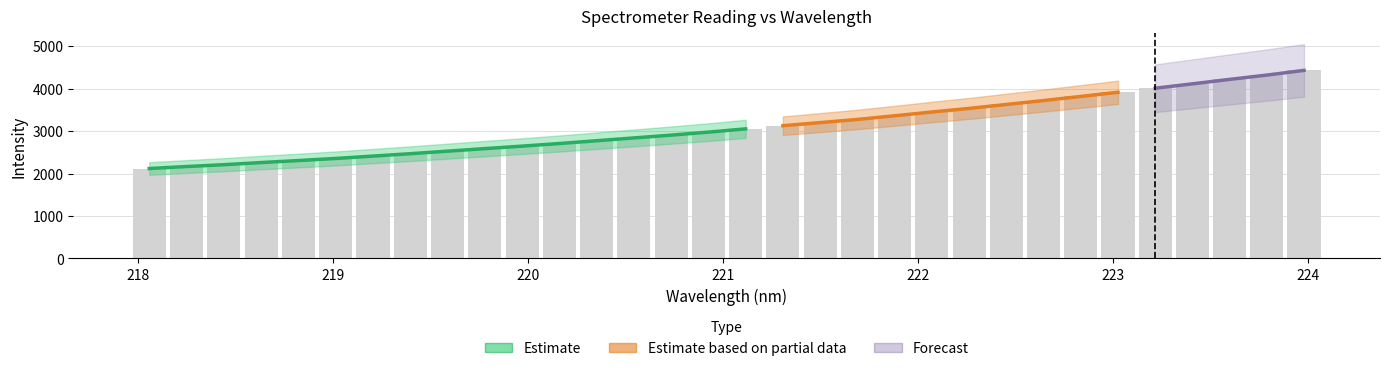

Is it true that Forecast equals 4112.2 at 223.408?

True